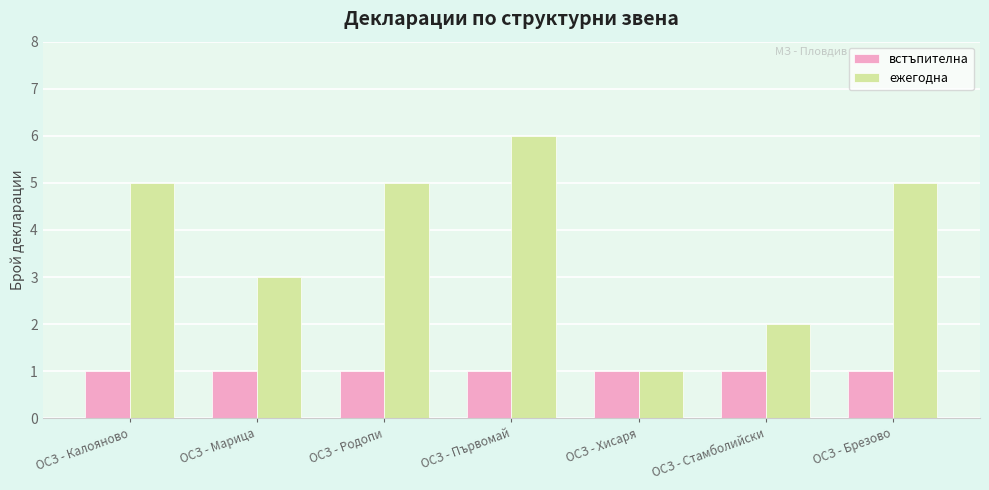

How many series are shown in this chart?

2